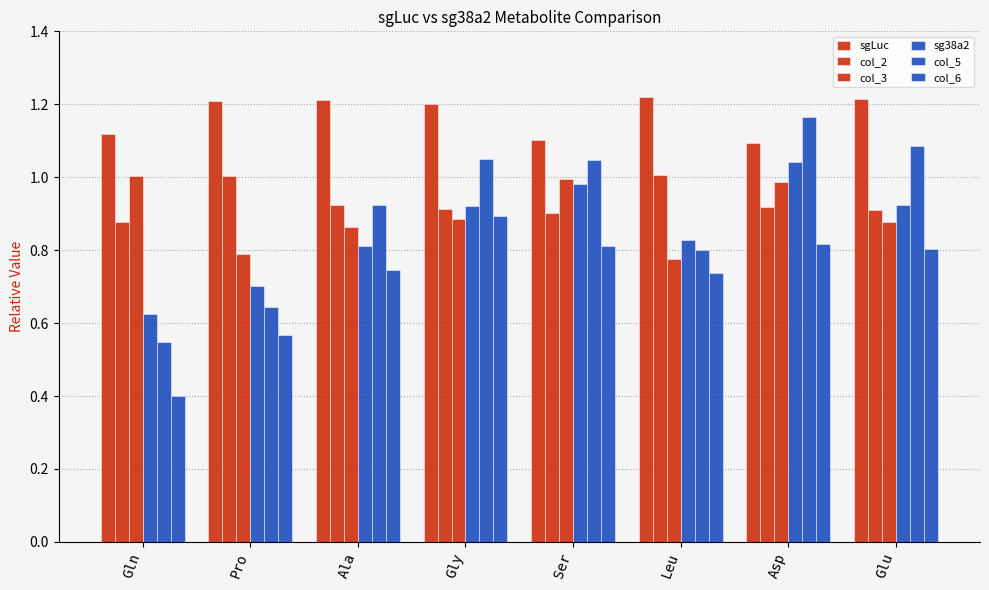

What is the label of the 1st bar from the right?

Glu